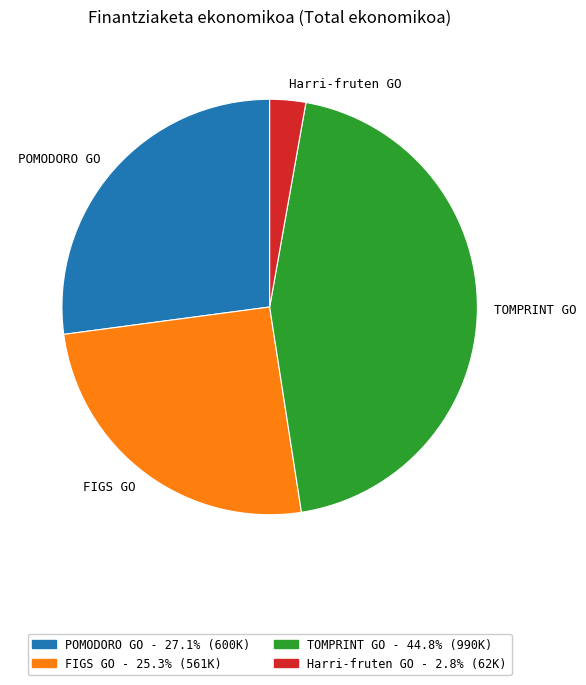

Which category has the biggest portion of the pie?

TOMPRINT GO